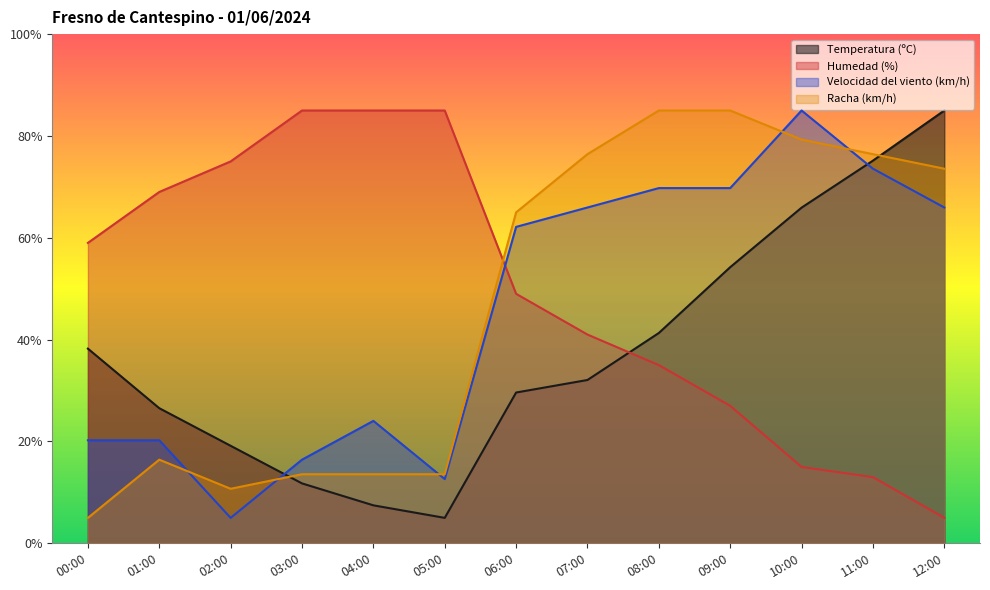

How many data points in Humedad (%) are above 49?

6